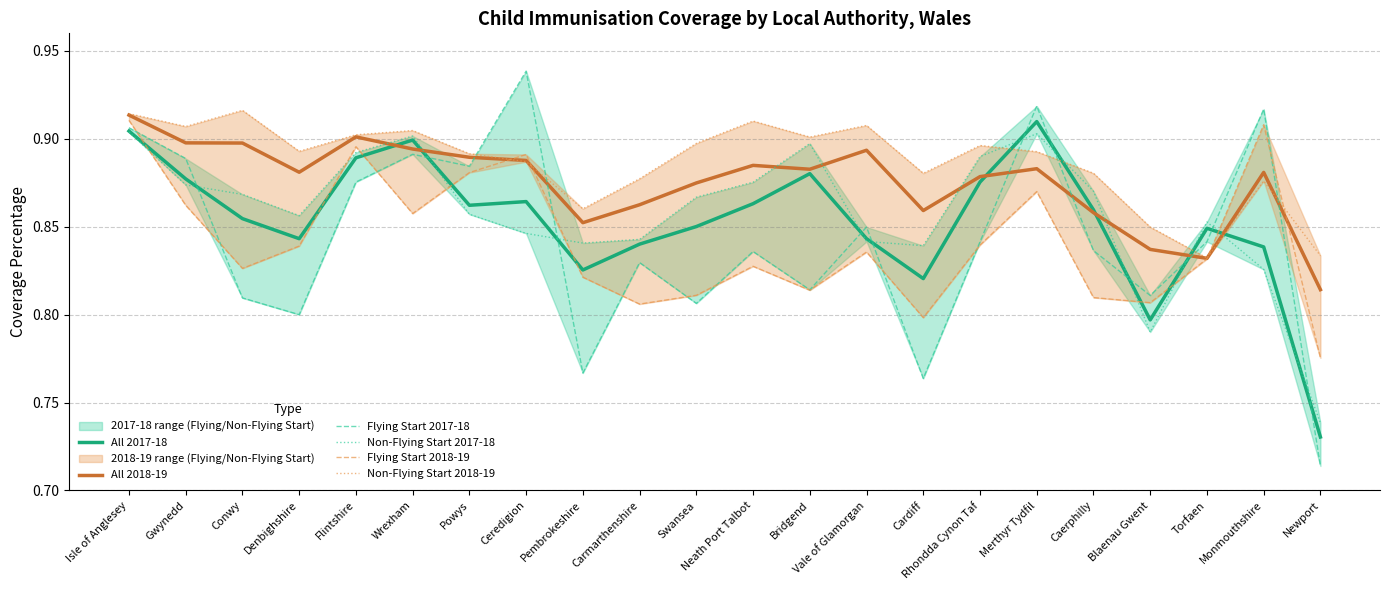

How many interior local valleys does the Flying Start 2017-18 series have?

7